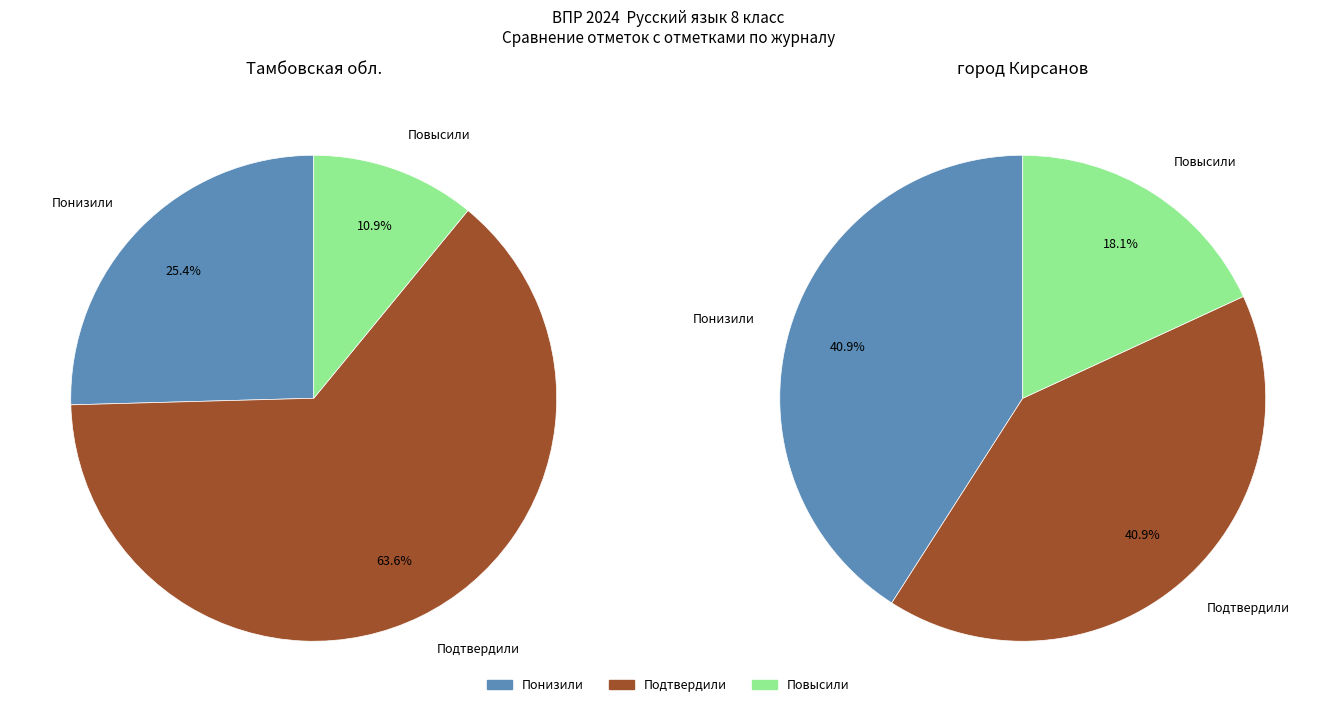

What is the total percentage of Подтвердили and Понизили?

89.1%